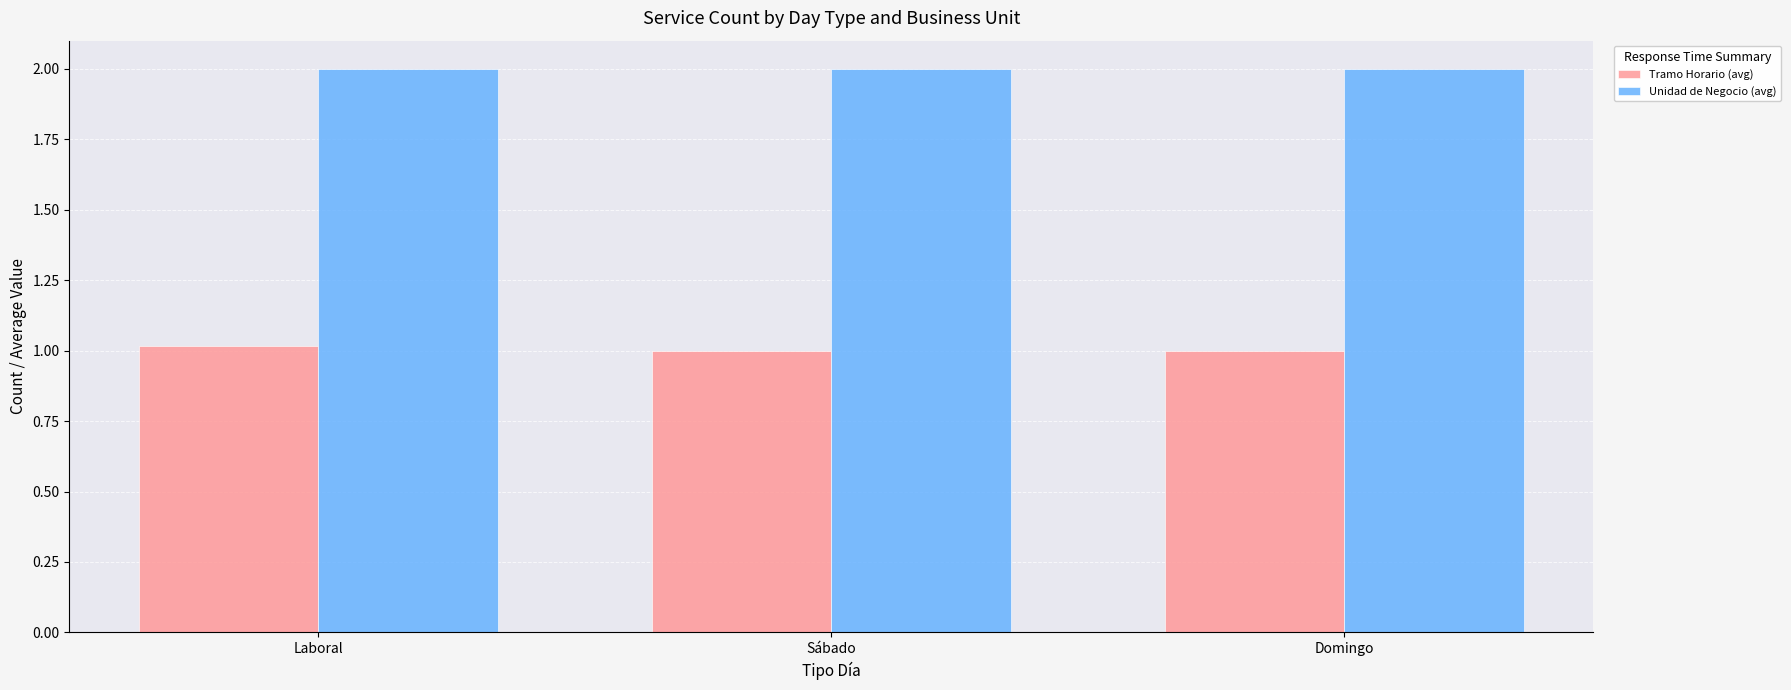

What are all the series names shown in the legend?

Tramo Horario (avg), Unidad de Negocio (avg)